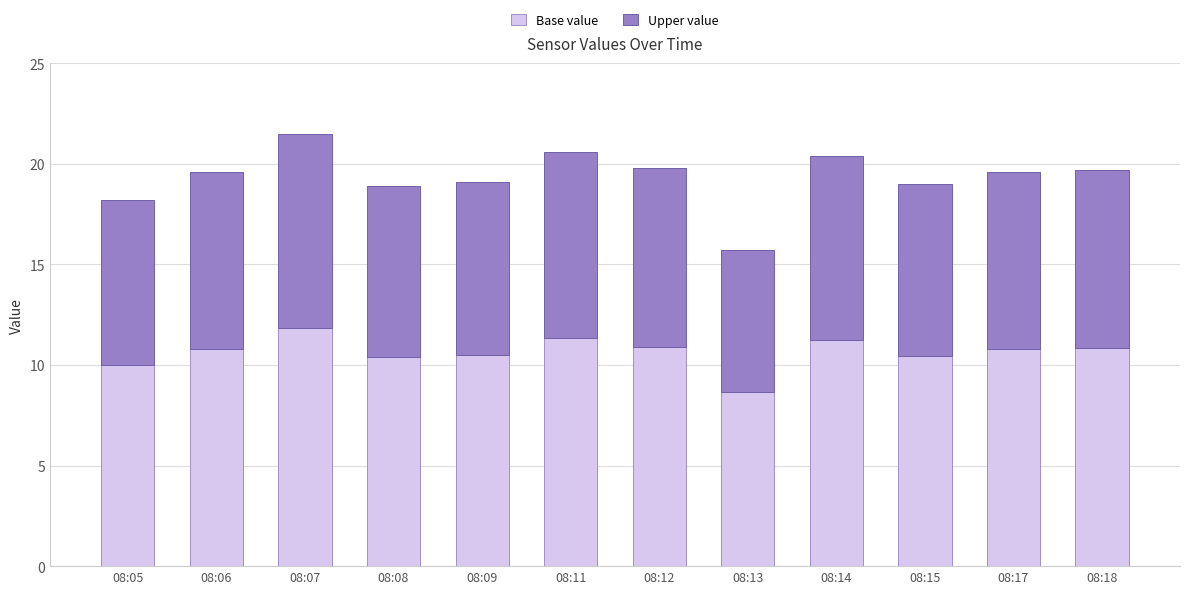

What are all the series names shown in the legend?

Base value, Upper value